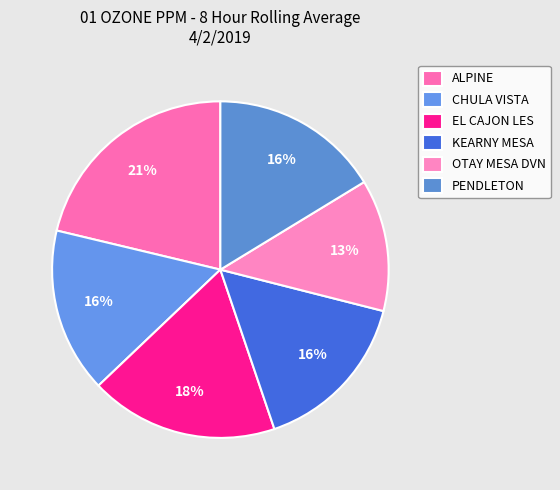

Between OTAY MESA DVN and EL CAJON LES, which is larger?

EL CAJON LES